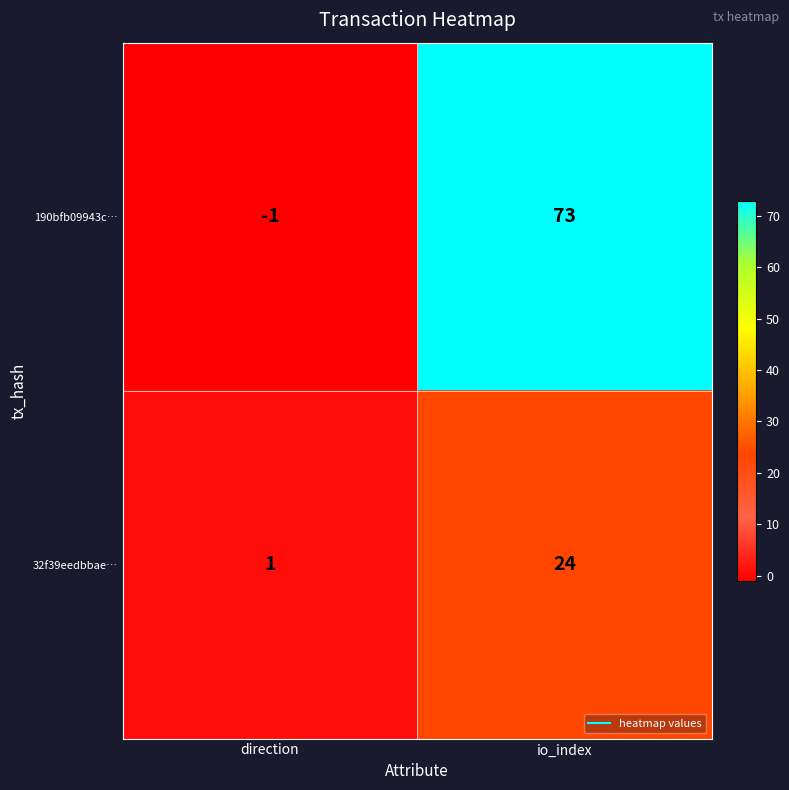

How many values in the 190bfb09943c… series are below 73?

1